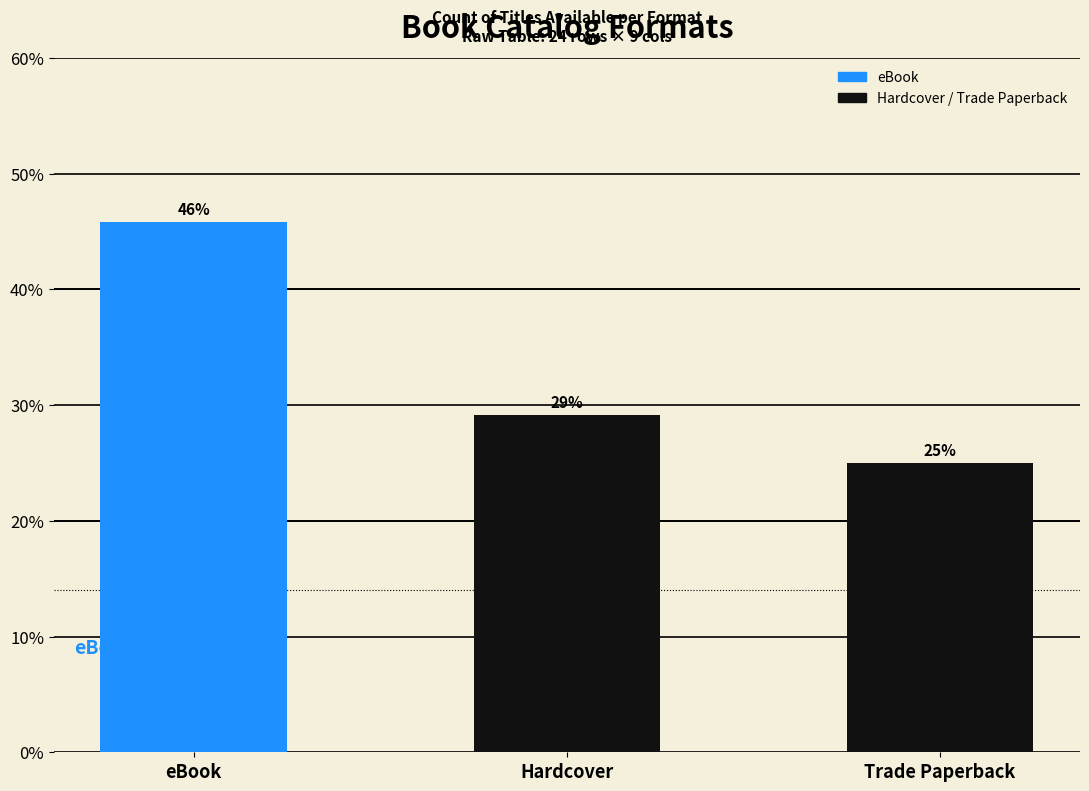

List the labels in order of value, smallest first.

Trade Paperback, Hardcover, eBook